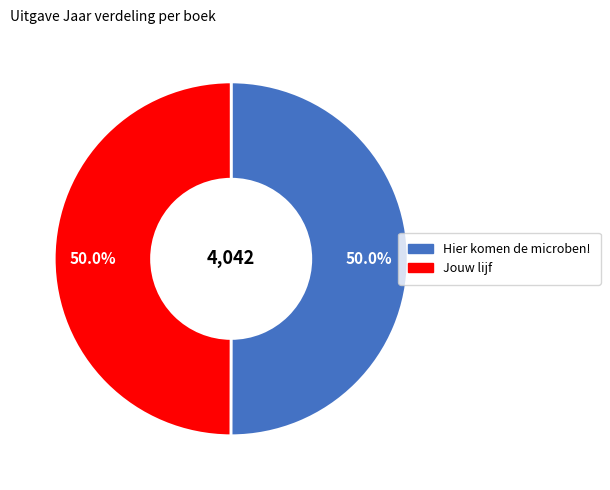

How many segments does this pie chart have?

2